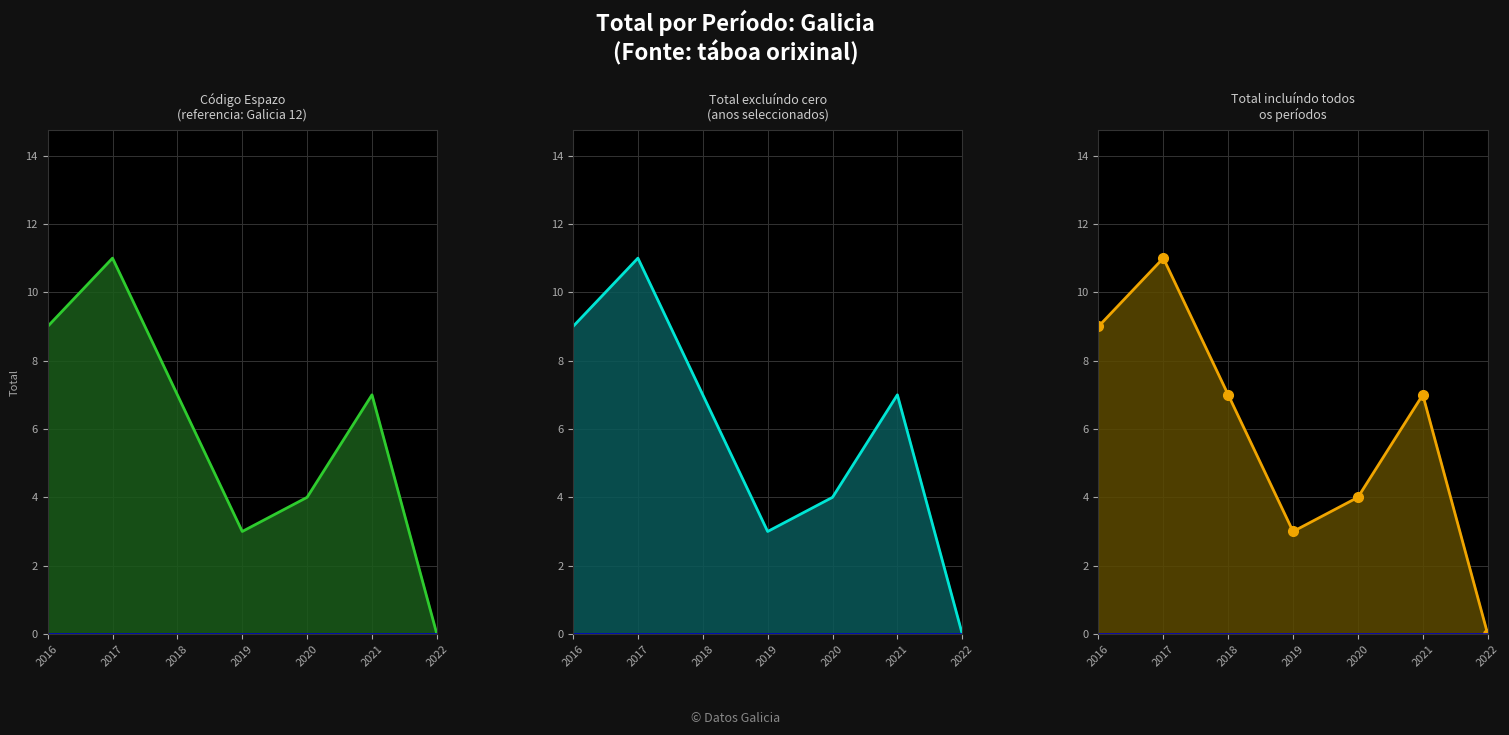

True or false: Total (non-zero) and Total cross at least once.

False